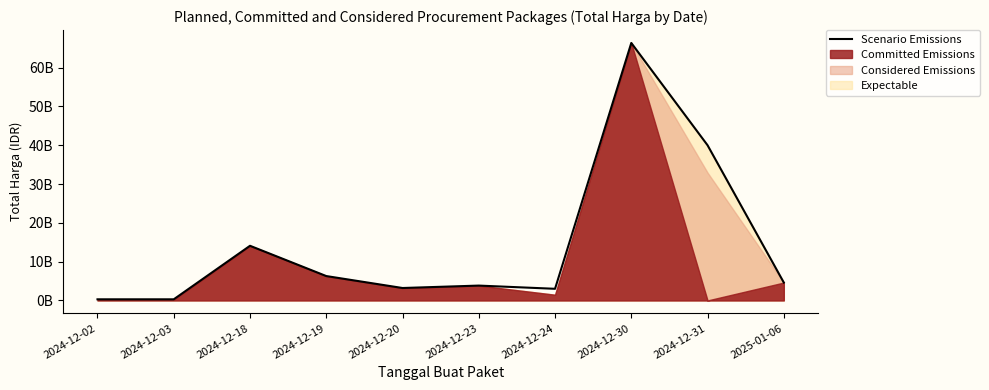

Reading left to right, list all the values displayed in this chart.

2024-12-02=0.3	2024-12-03=0.3	2024-12-18=14.1	2024-12-19=6.3	2024-12-20=3.2	2024-12-23=3.8	2024-12-24=3.0	2024-12-30=66.4	2024-12-31=40.0	2025-01-06=4.6